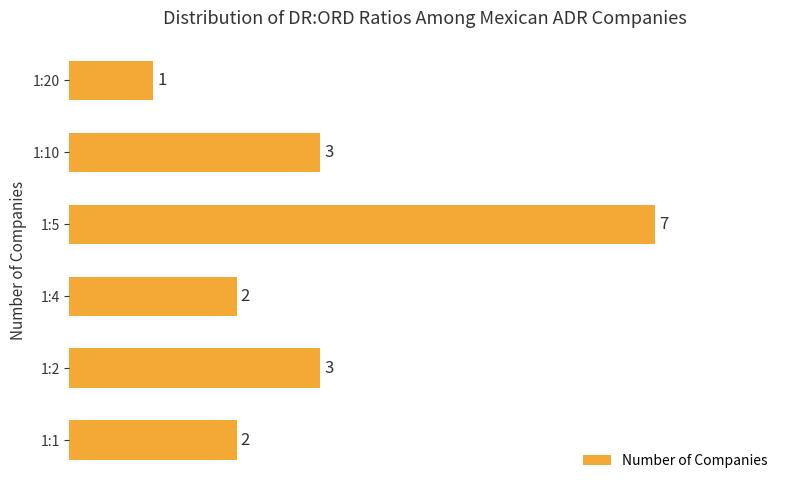

Are the bars horizontal?

Yes